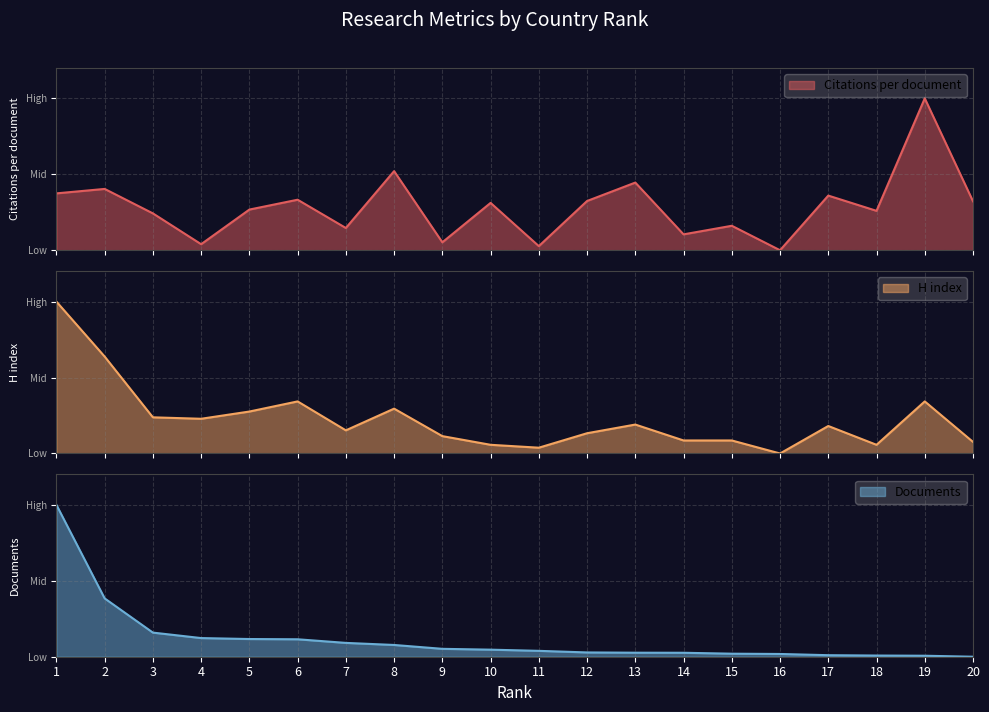

How many interior local valleys does the Citations per document series have?

7